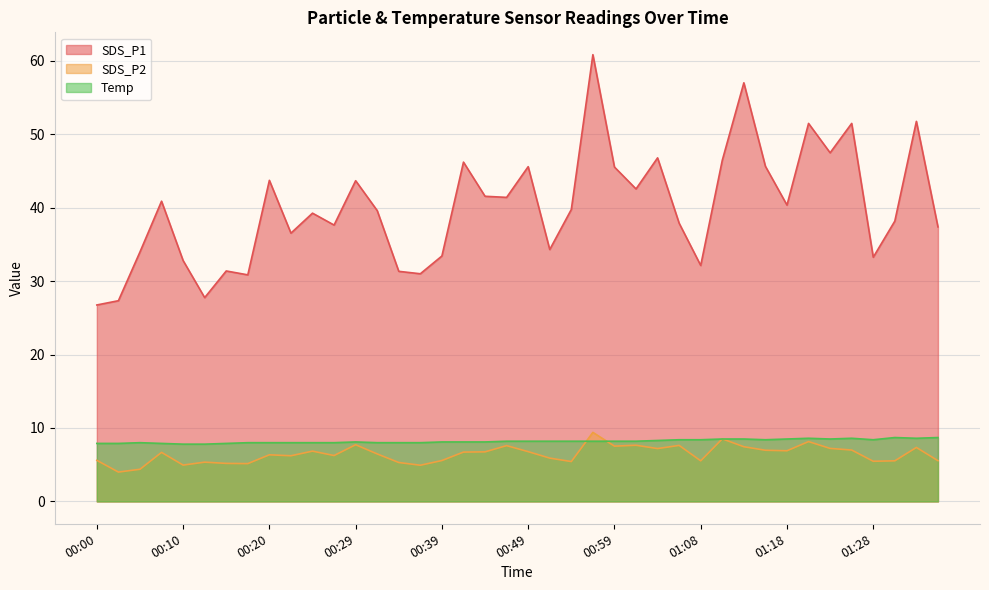

At which category does SDS_P1 reach its first local peak?

00:08